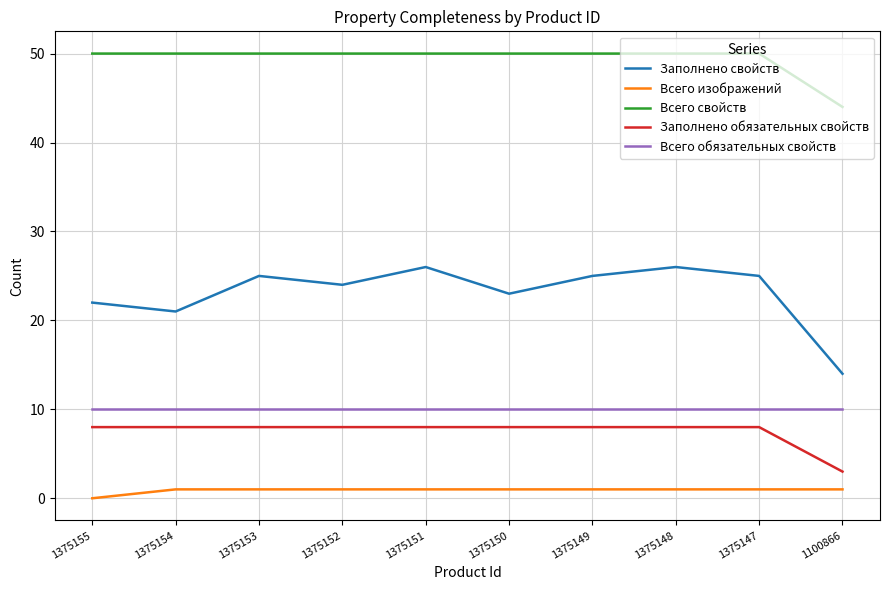

The value of Всего свойств at 1100866 is 44. True or false?

True